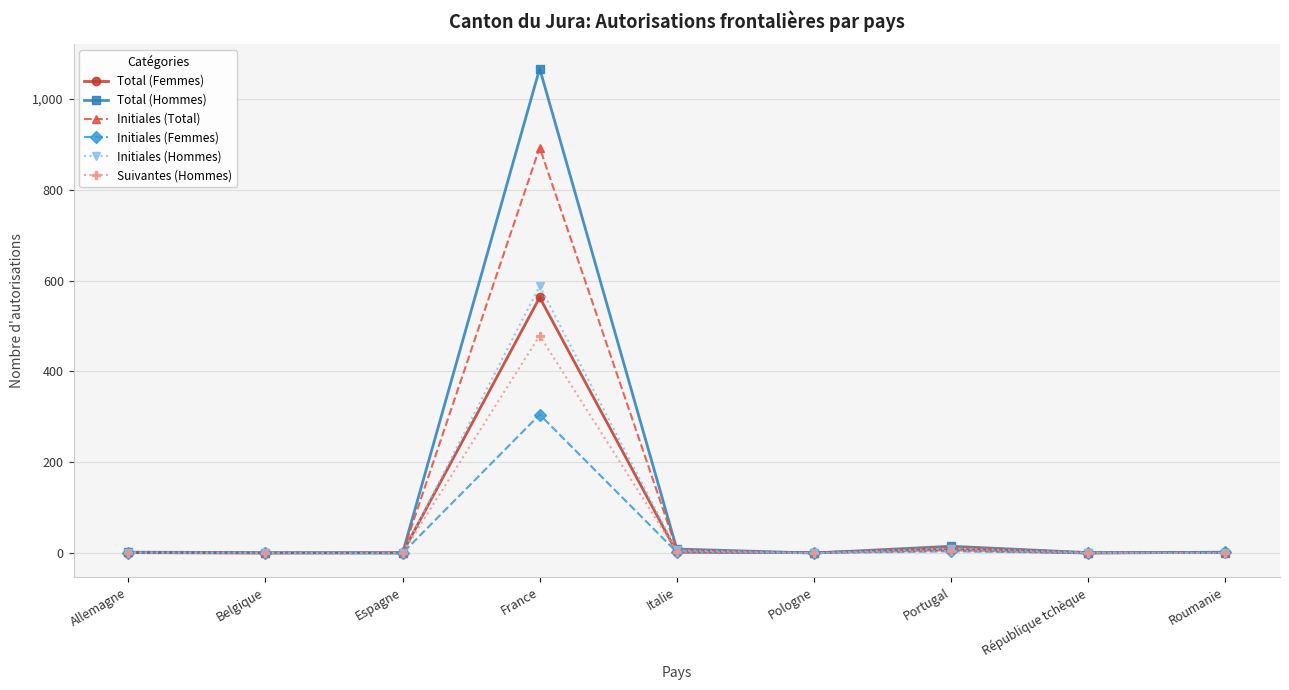

The value of Suivantes (Hommes) at Espagne is -235. True or false?

False